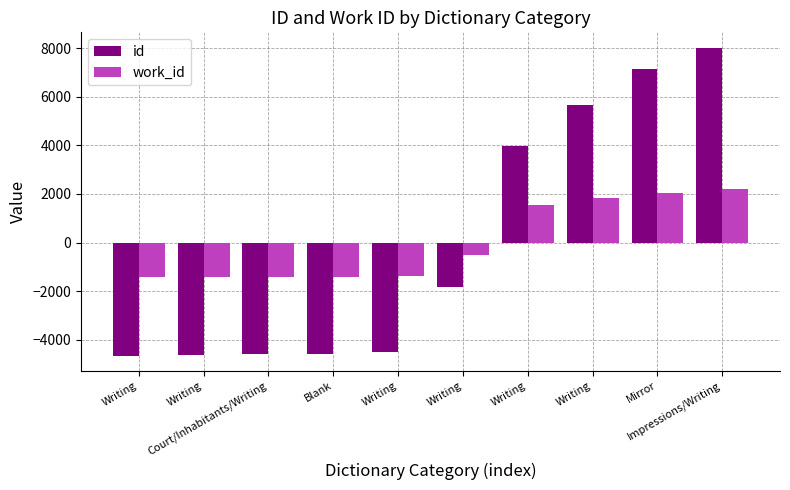

True or false: work_id has a value of -945.4 at Blank.

False